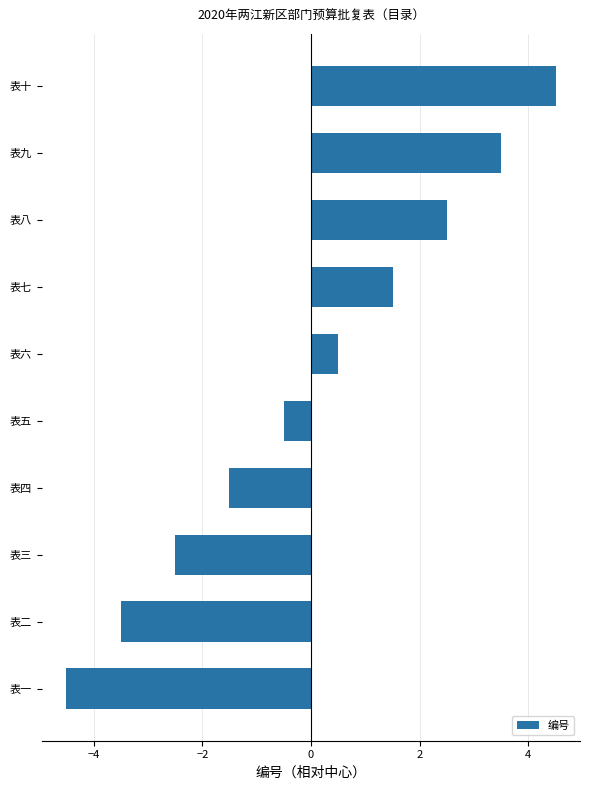

Reading bottom to top, transcribe all the data shown in this chart.

表一=-4.5	表二=-3.5	表三=-2.5	表四=-1.5	表五=-0.5	表六=0.5	表七=1.5	表八=2.5	表九=3.5	表十=4.5